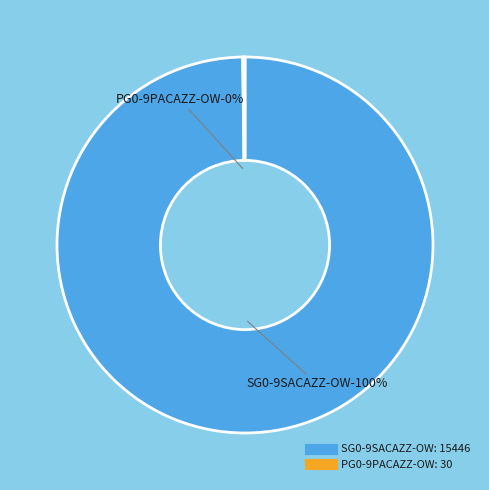

Combined, what portion of the pie is SG0-9SACAZZ-OW and PG0-9PACAZZ-OW?

100.0%